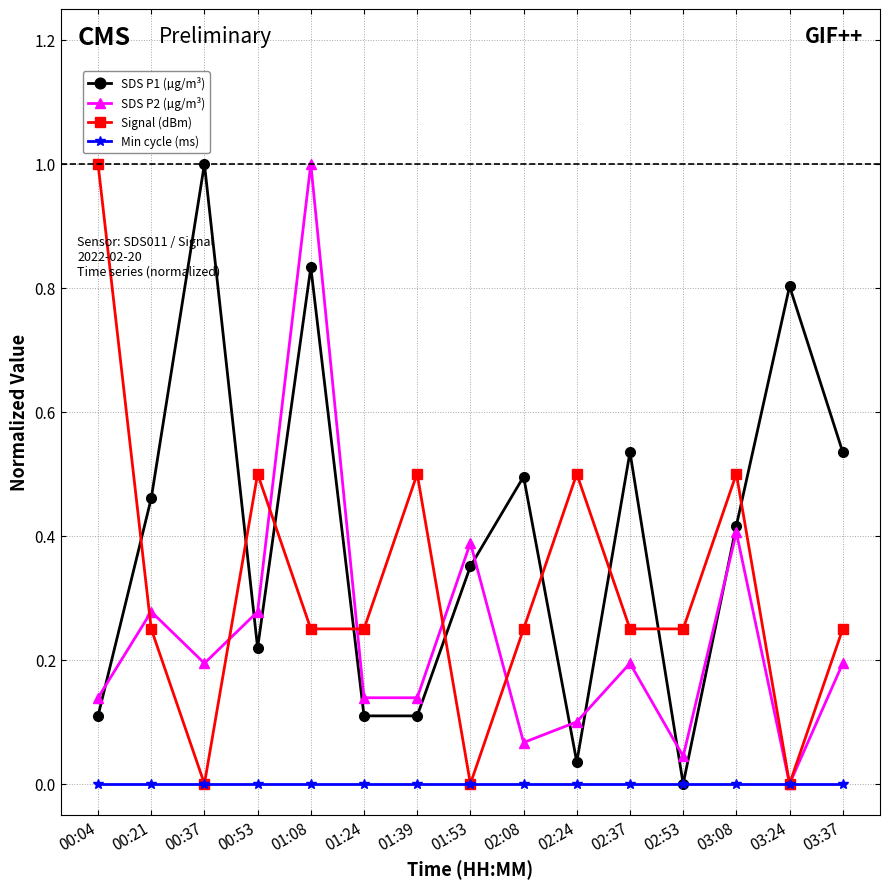

After their last crossing, which series has the higher values: Signal (dBm) or SDS P1 (µg/m³)?

SDS P1 (µg/m³)